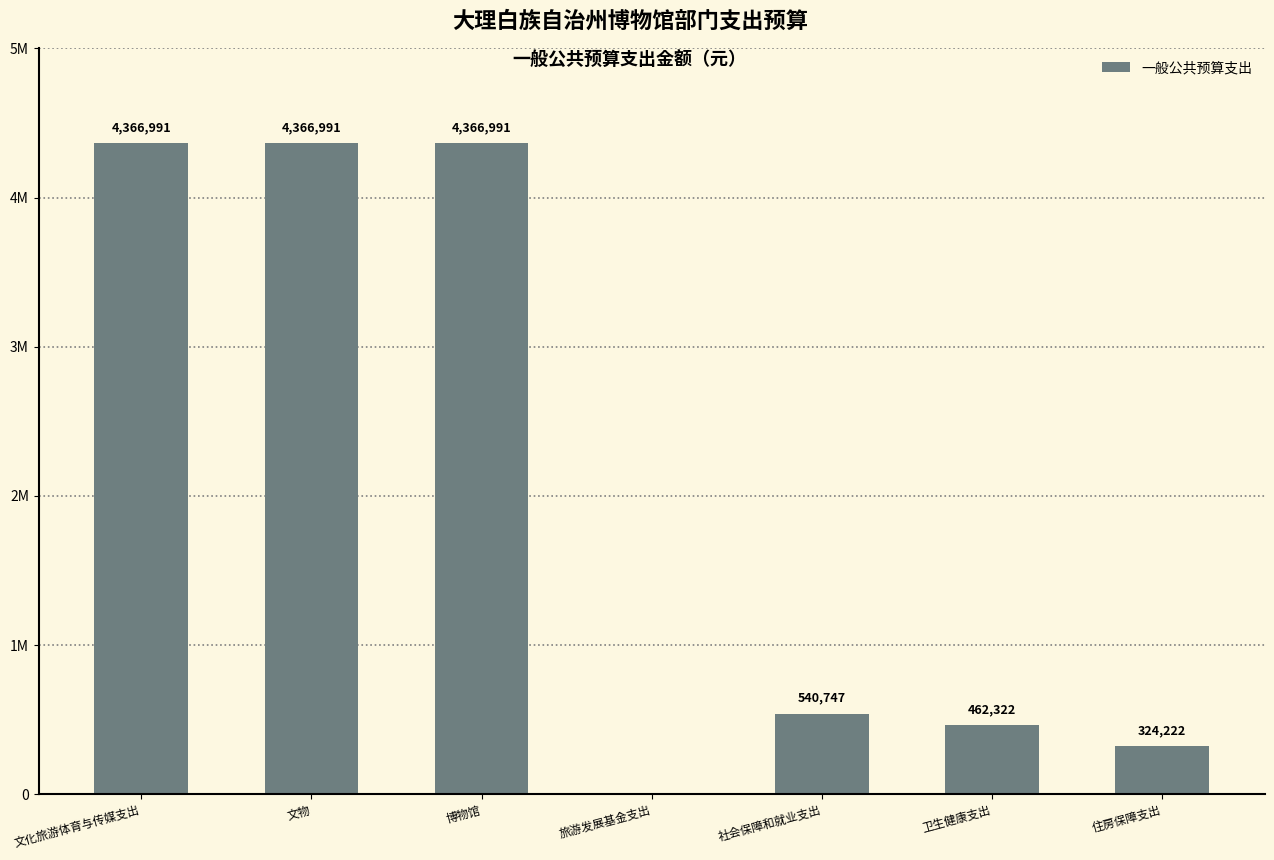

Are the bars horizontal?

No